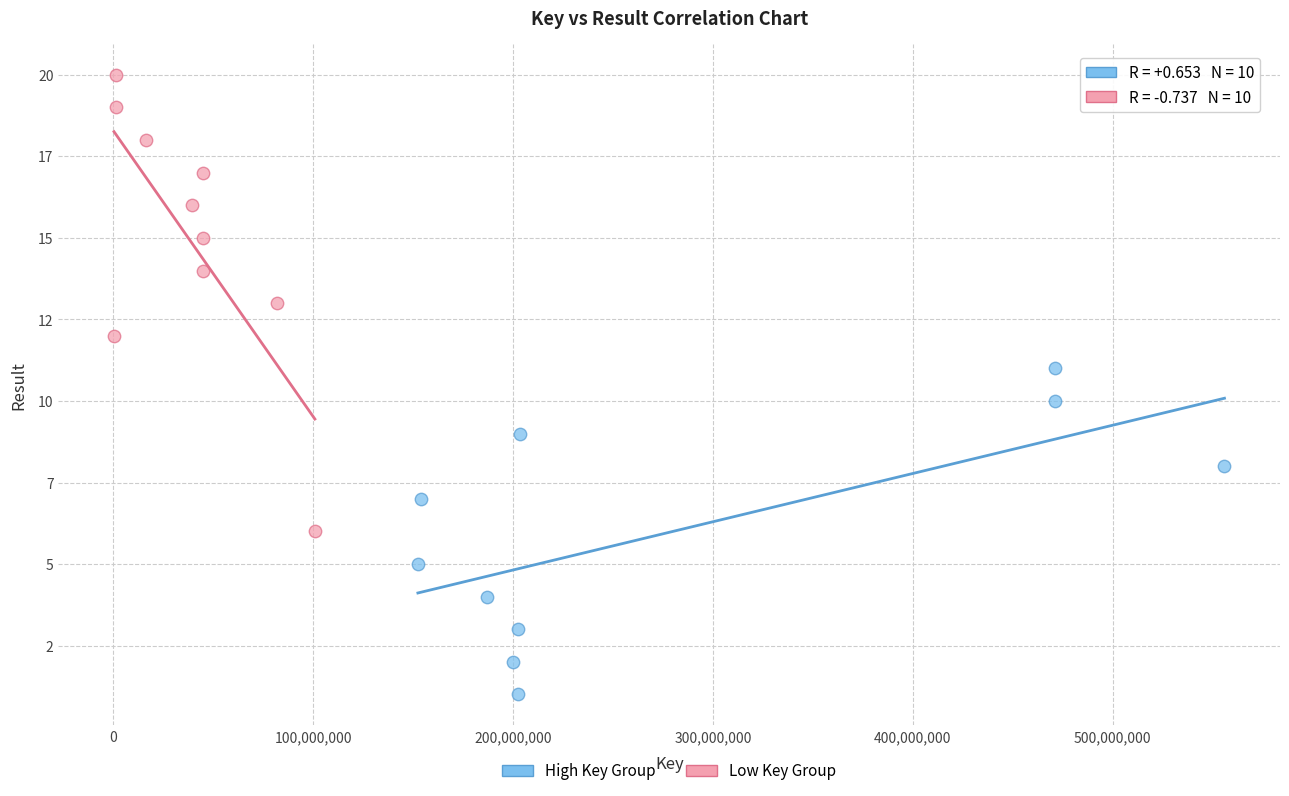

Which series has the widest spread of Y values?

Low Key Group